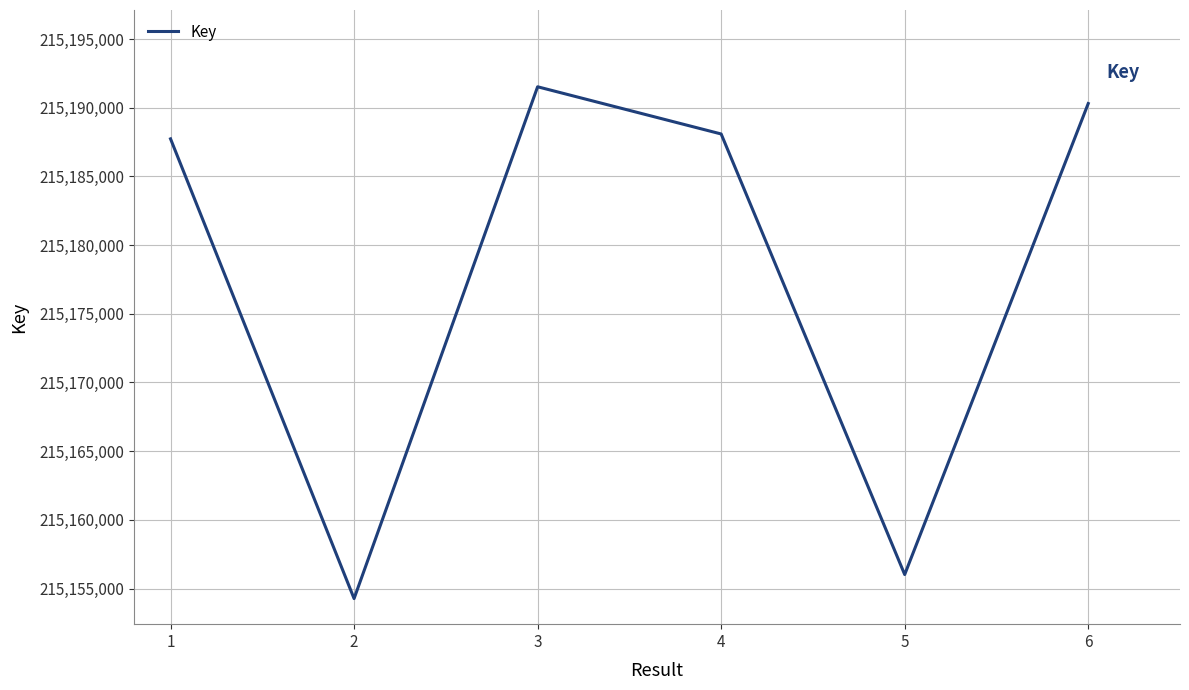

Does the chart have visible grid lines?

Yes